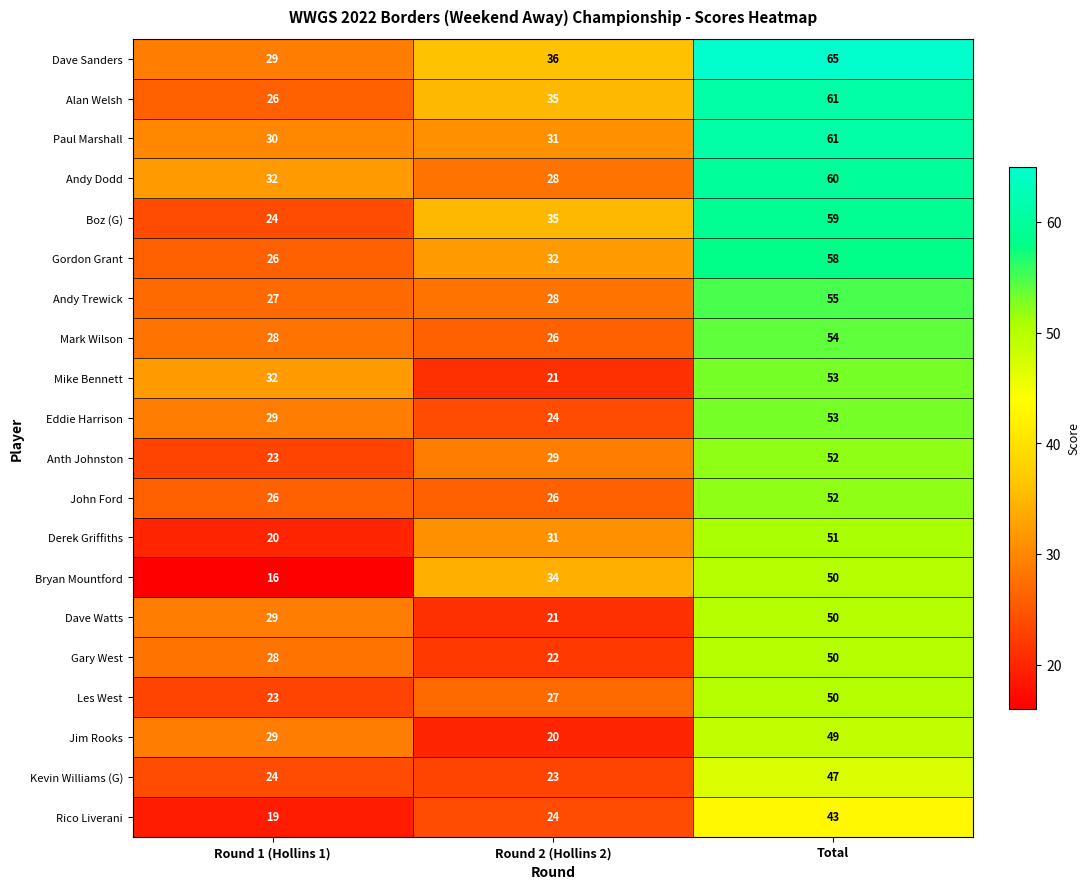

What is the smallest value displayed?

16